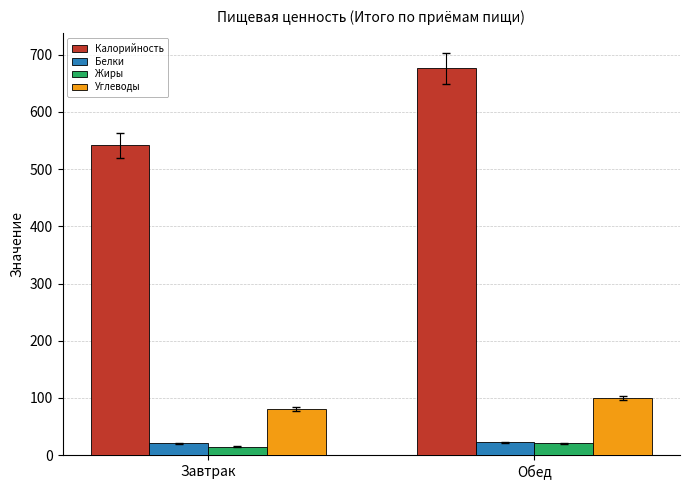

The Калорийность series shows 675.8 at Обед. True or false?

True